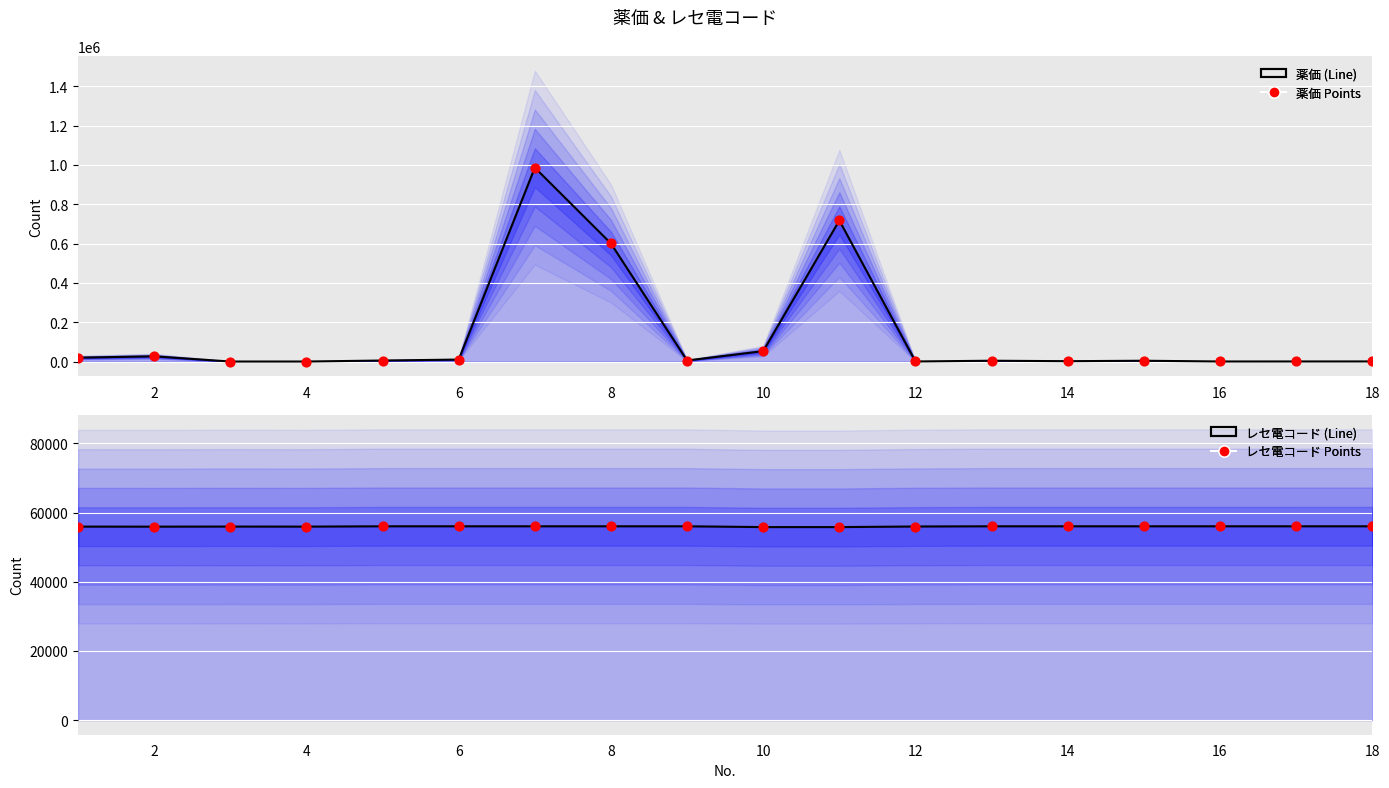

Which series has the widest spread of Y values?

薬価